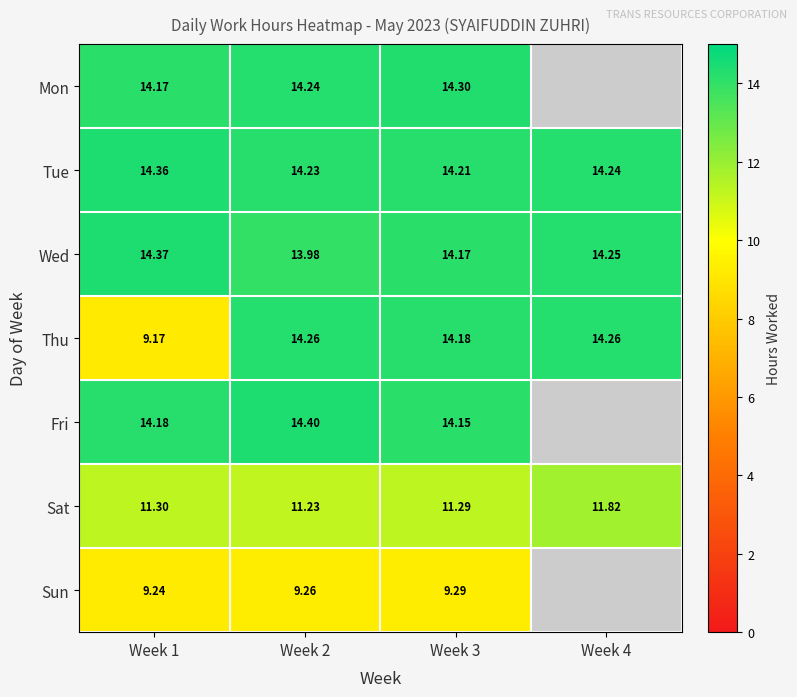

Read the Thu value at Week 1.

9.2